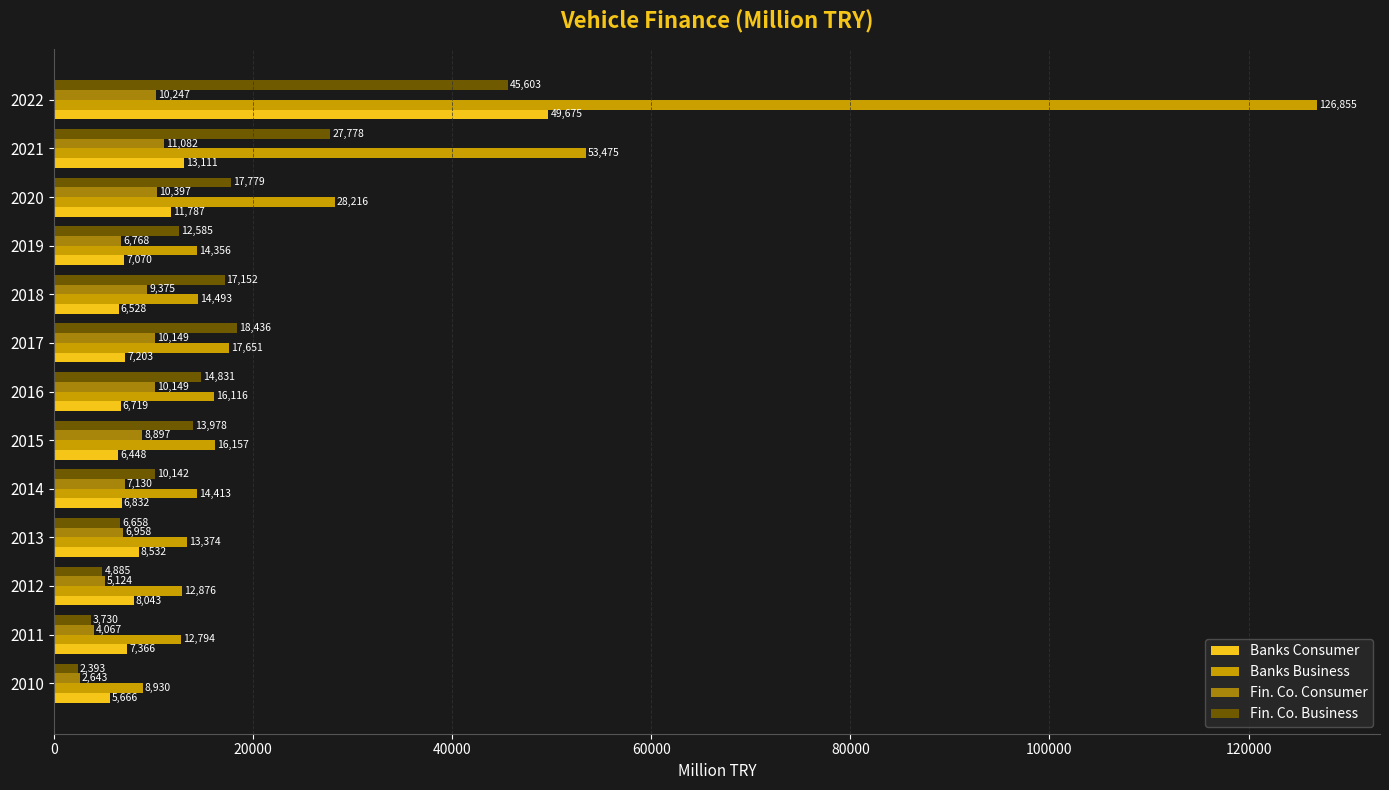

Which series has the largest range (max minus min)?

Banks Business